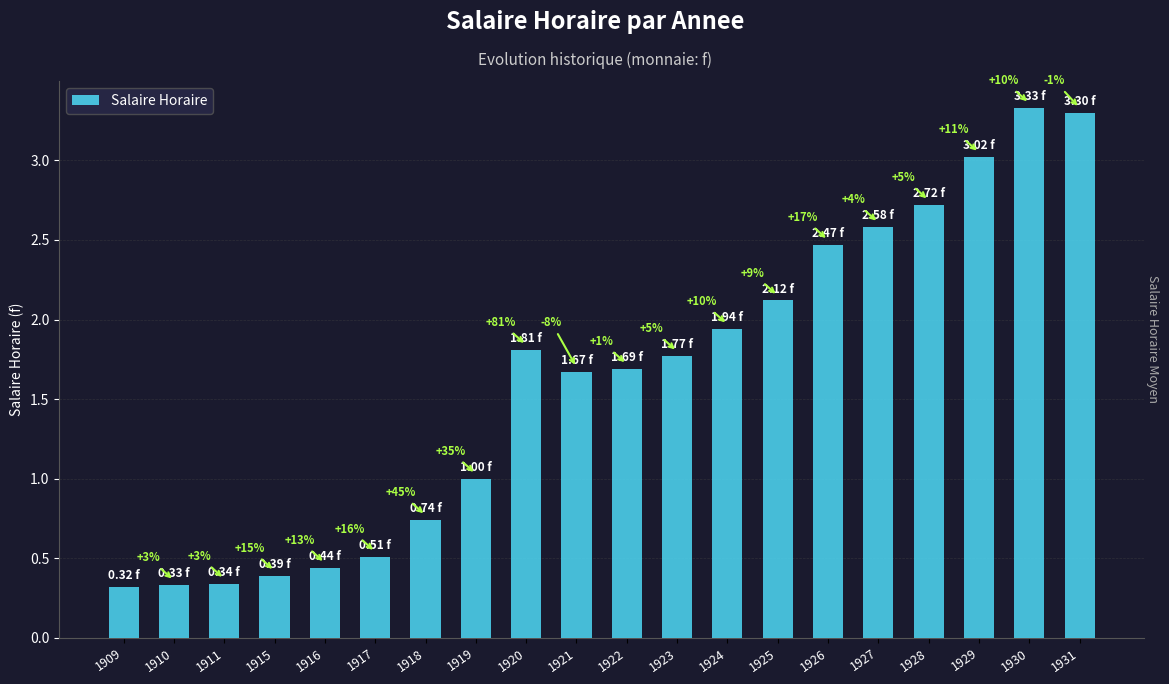

At which label does the data first exceed 1?

1920